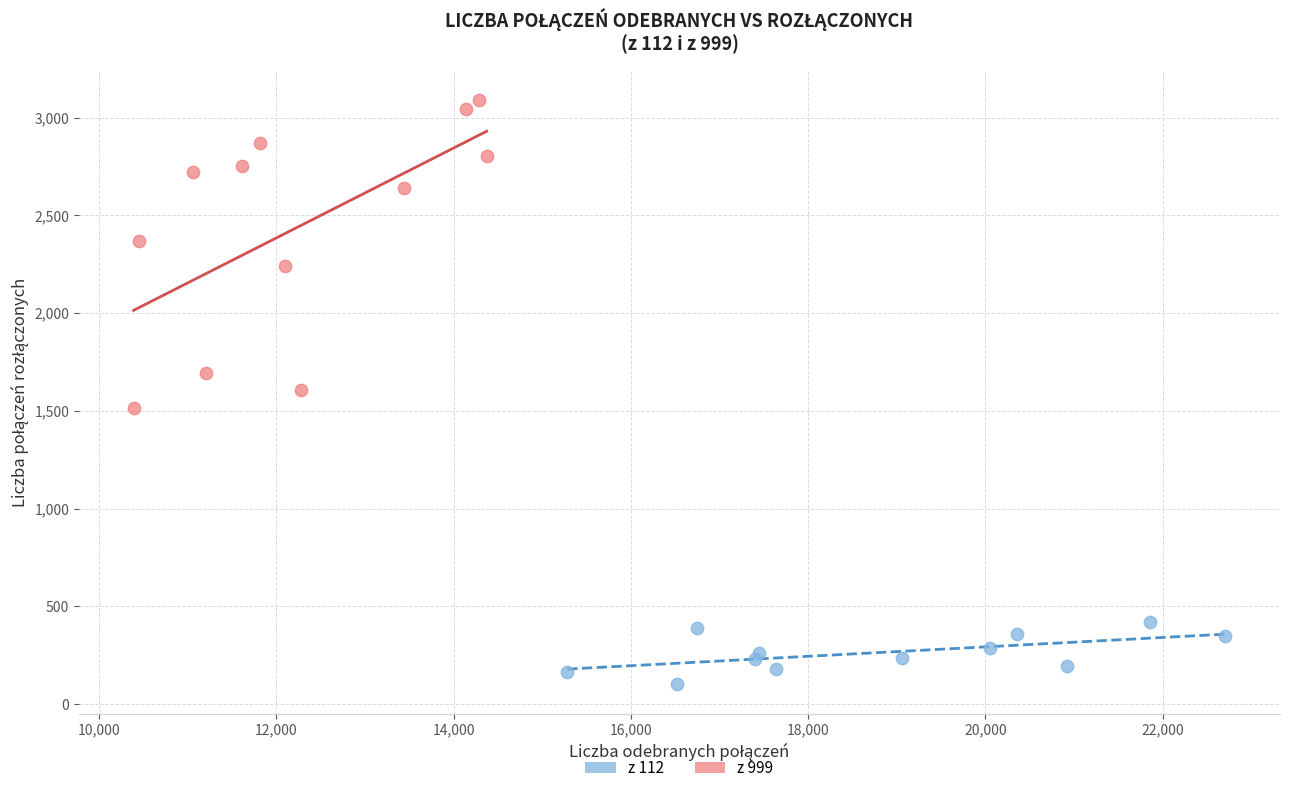

What are all the series names shown in the legend?

z 112, z 999